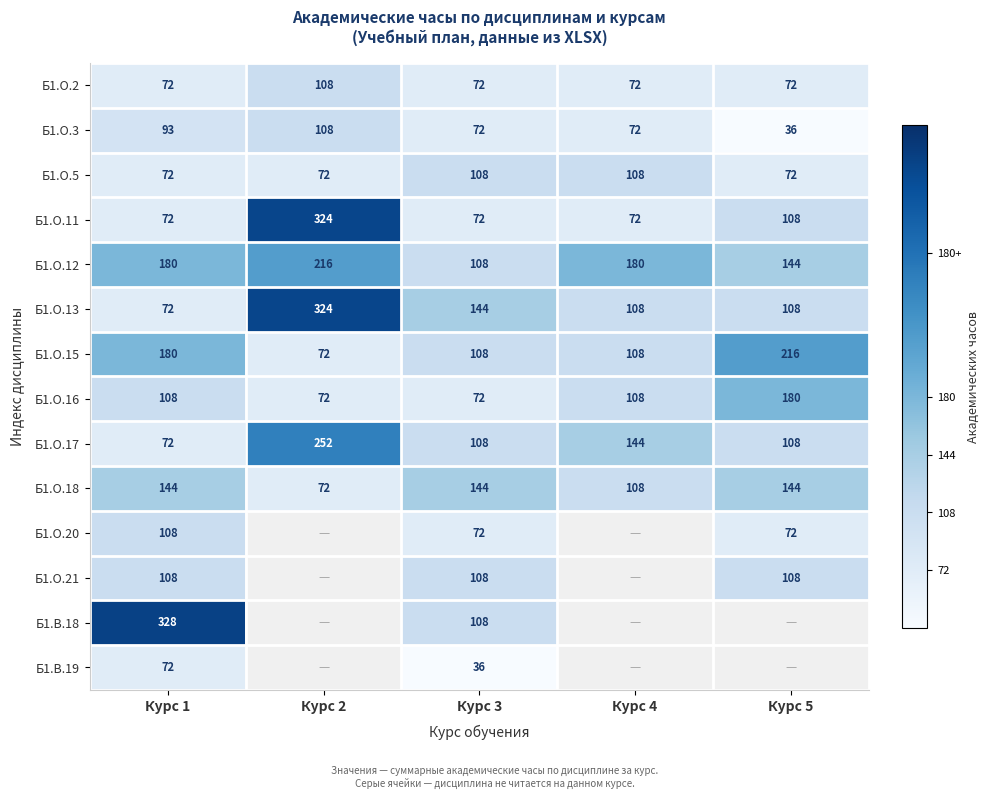

What is the sum of the Б1.О.20 values at Курс 5 and Курс 3?

144